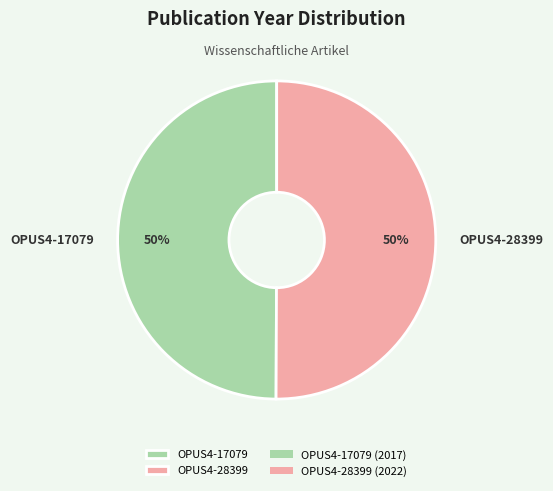

Is the sum of OPUS4-17079 and OPUS4-28399 greater than half?

Yes